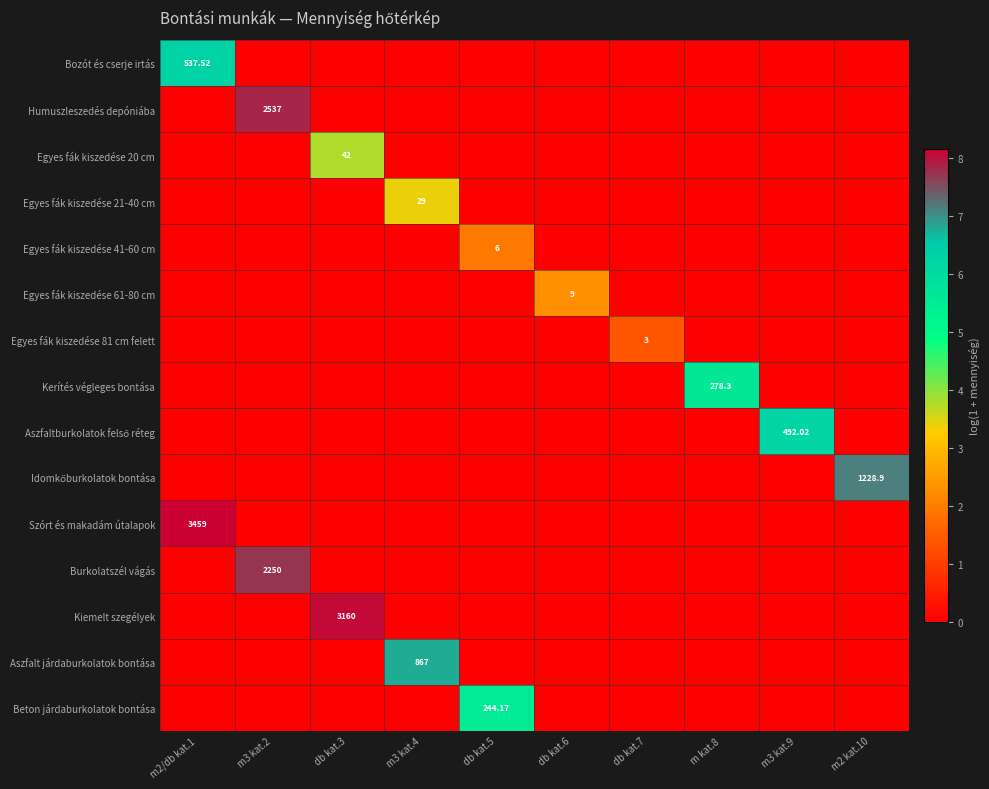

What is the spread (max minus min) of values at db kat.3?

8.1